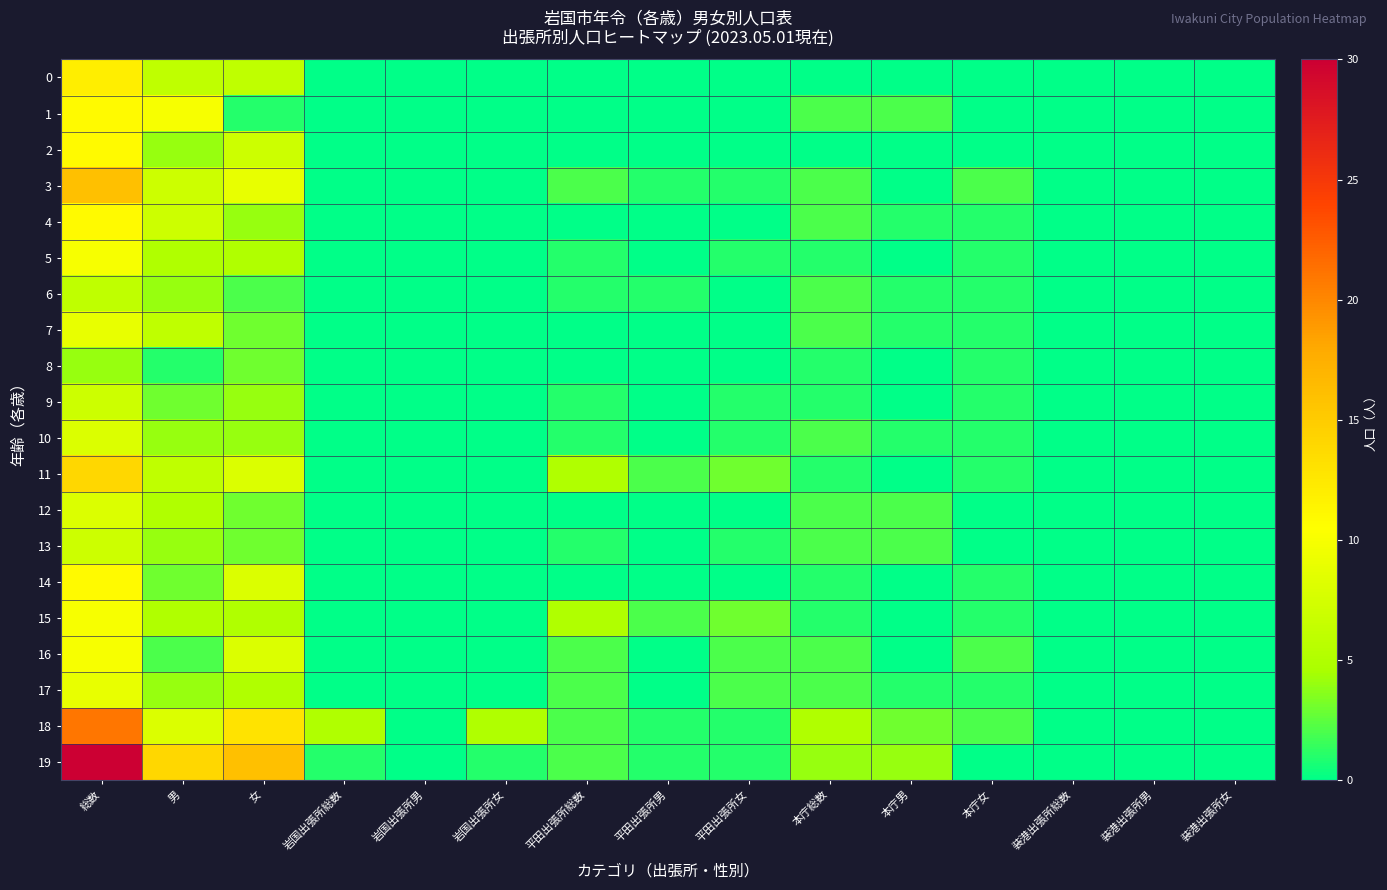

How many categories are shown in the chart?

15